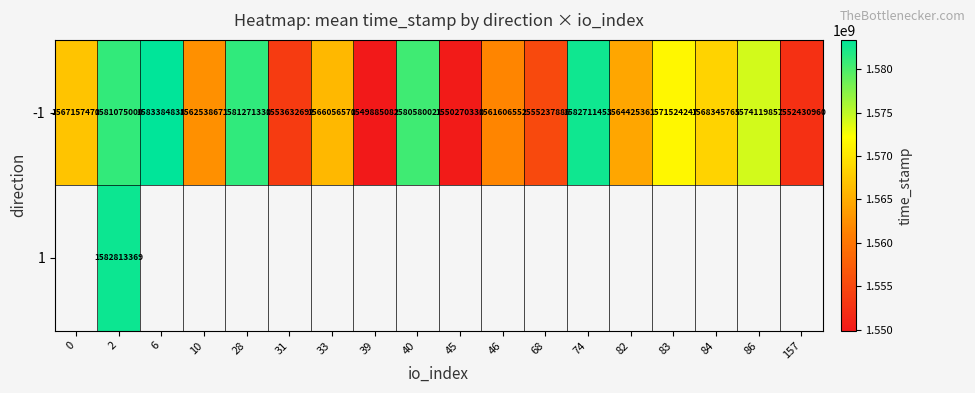

What is the difference between the maximum and second lowest values in the -1 series?

33114508